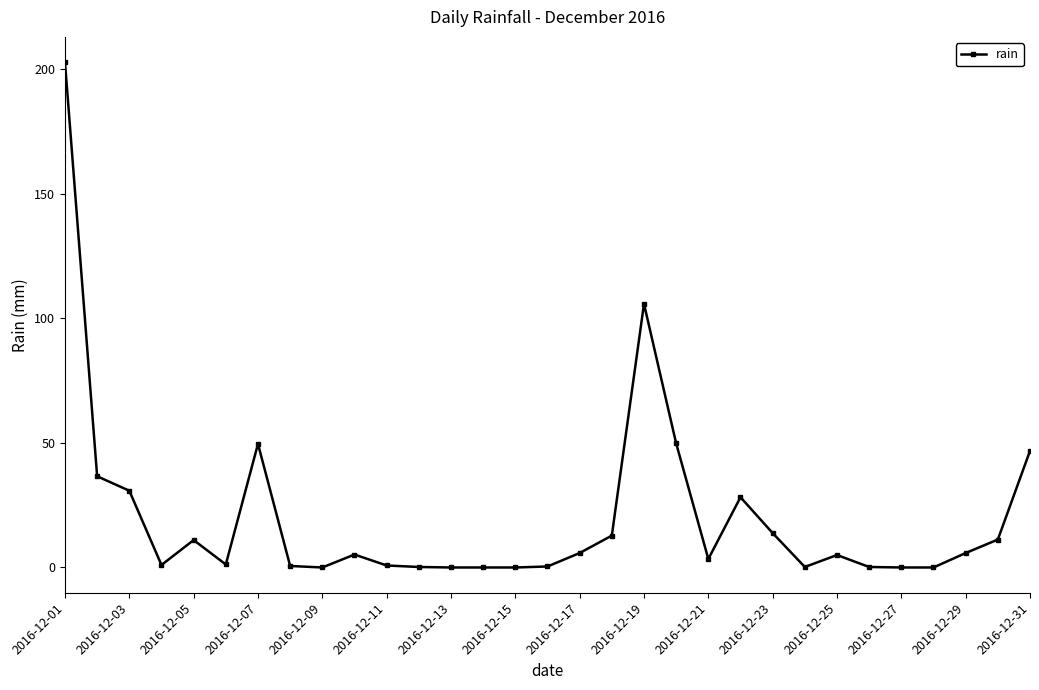

What is the difference between the maximum and second lowest values?

202.8